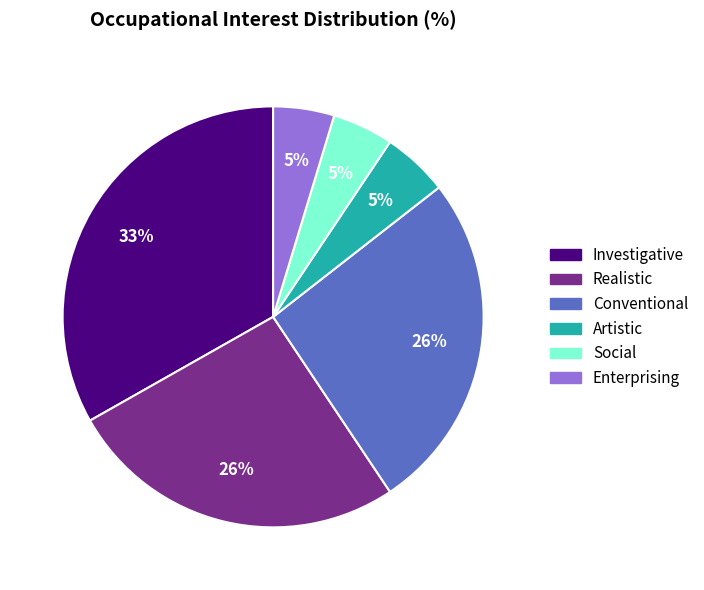

What percentage is the Enterprising slice, to the nearest percent?

5%